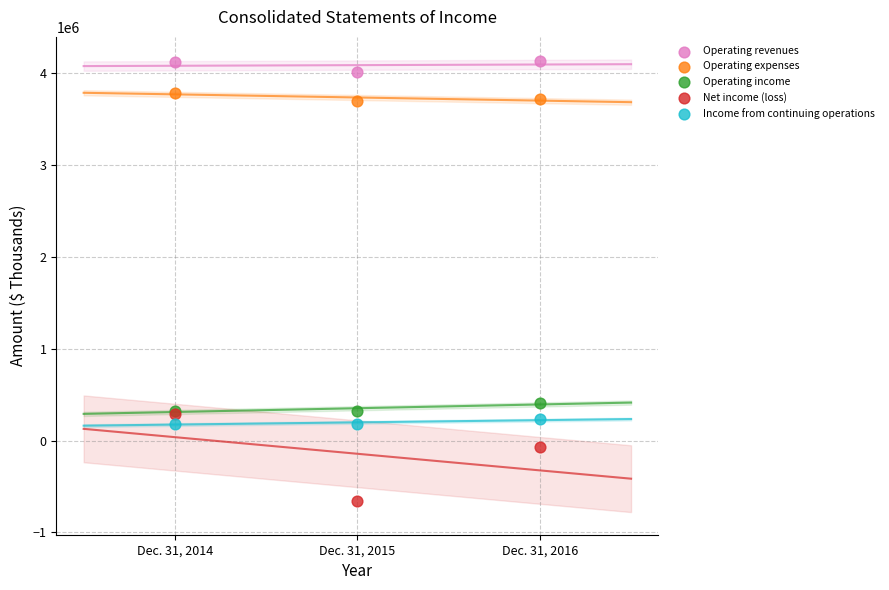

What are all the series names shown in the legend?

Operating revenues, Operating expenses, Operating income, Net income (loss), Income from continuing operations